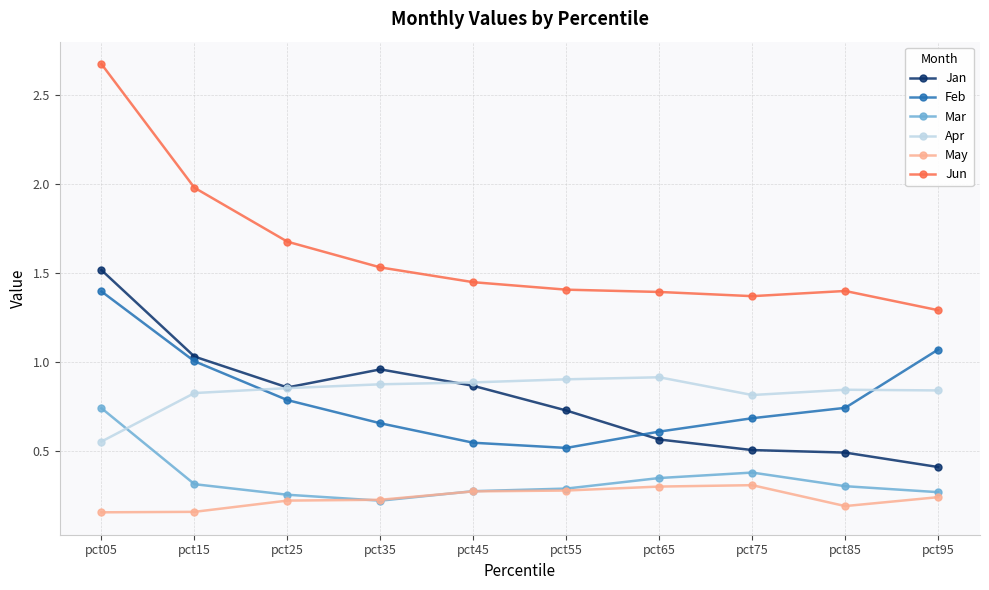

At how many categories does at least one series exceed 1?

10